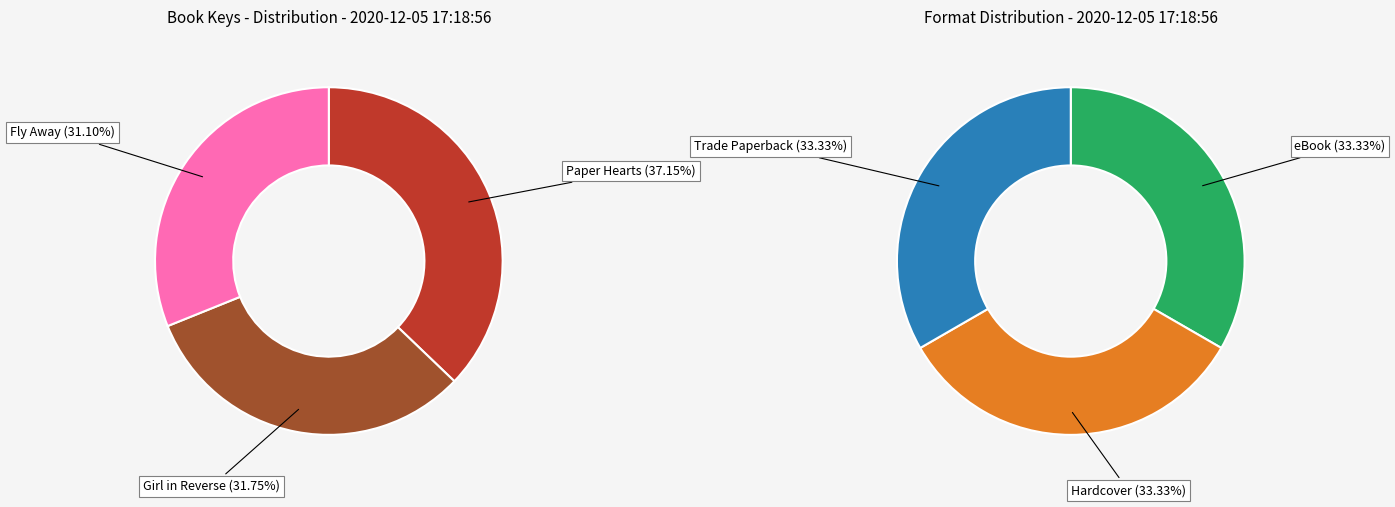

To the nearest percent, what percentage of the pie is Fly Away?

31%